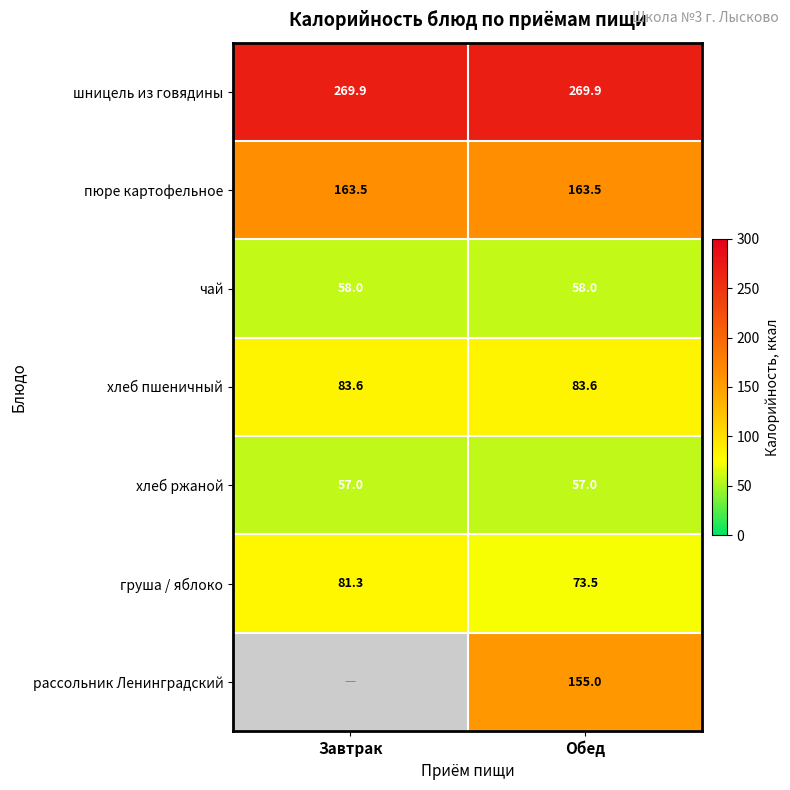

Which has a higher value, Завтрак or Обед?

Завтрак